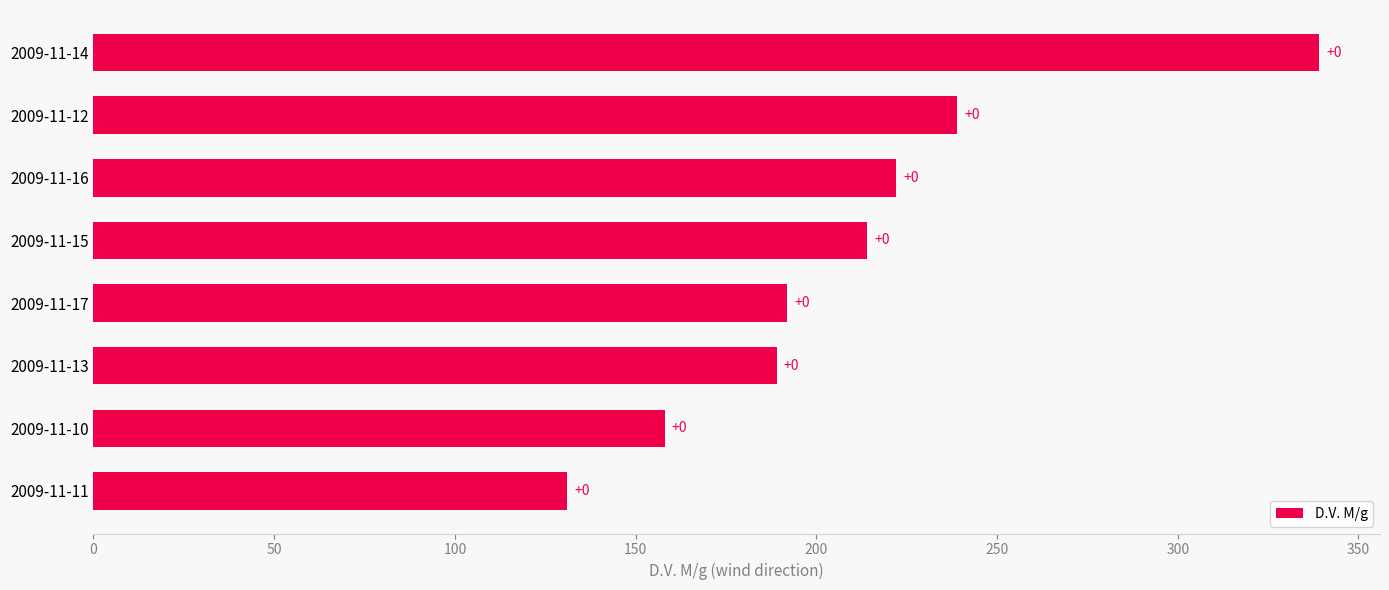

Does the chart contain any negative values?

No